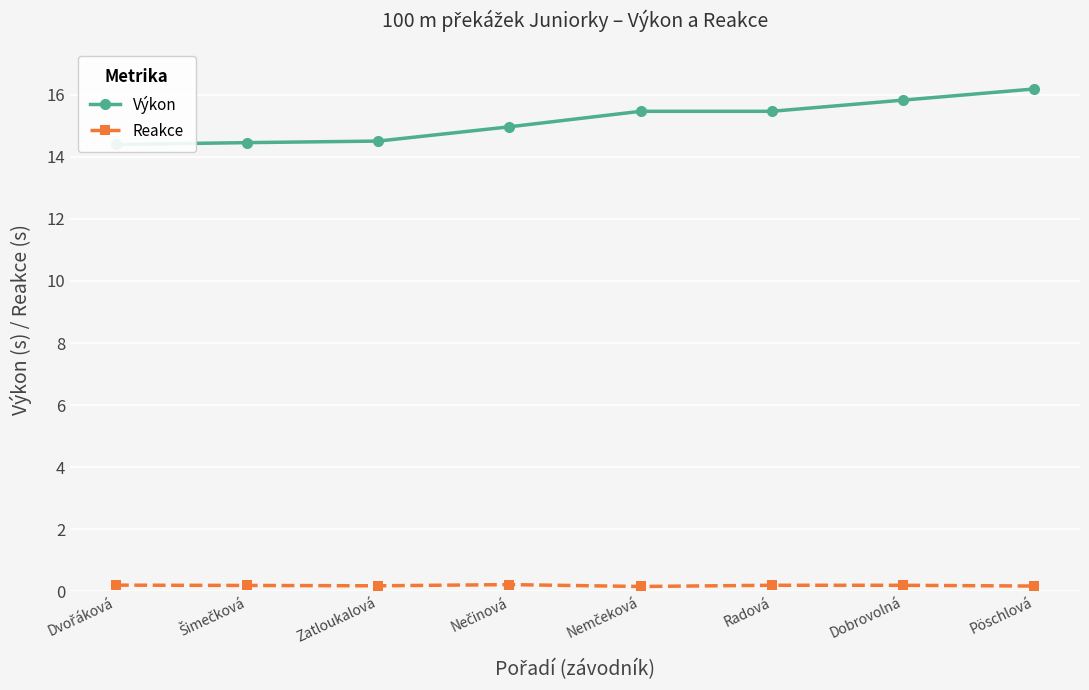

Reading right to left, list all the values displayed in this chart.

Výkon: Pöschlová=16.2	Dobrovolná=15.8	Radová=15.5	Nemčeková=15.5	Nečinová=15.0	Zatloukalová=14.5	Šimečková=14.5	Dvořáková=14.4
Reakce: Pöschlová=0.2	Dobrovolná=0.2	Radová=0.2	Nemčeková=0.2	Nečinová=0.2	Zatloukalová=0.2	Šimečková=0.2	Dvořáková=0.2